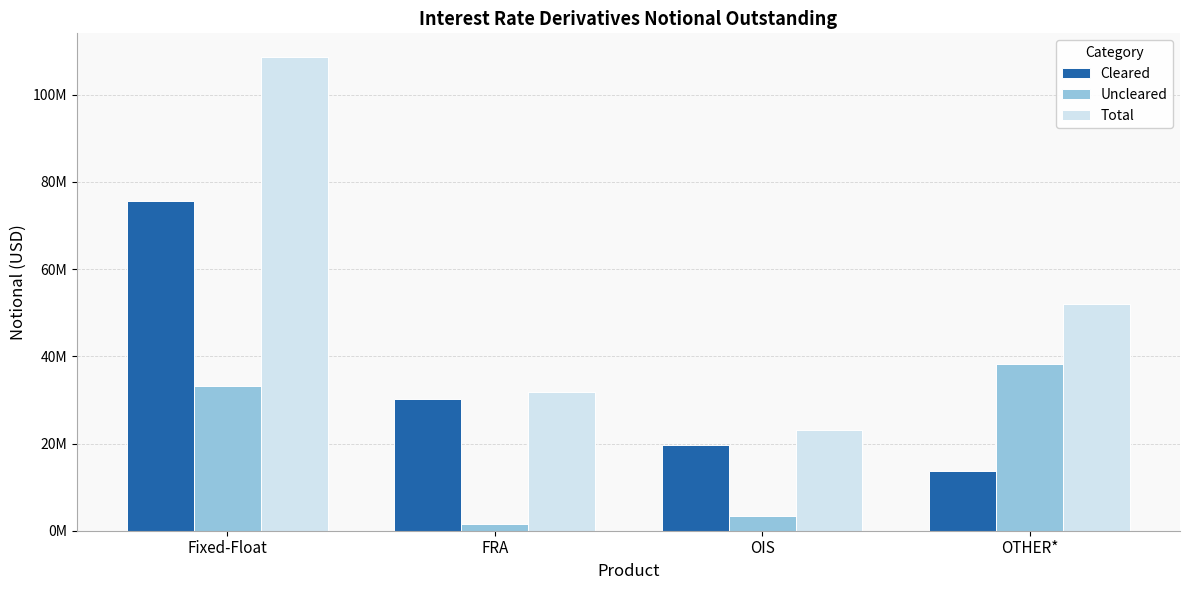

What is the sum of the Uncleared values at OIS and FRA?

4950116